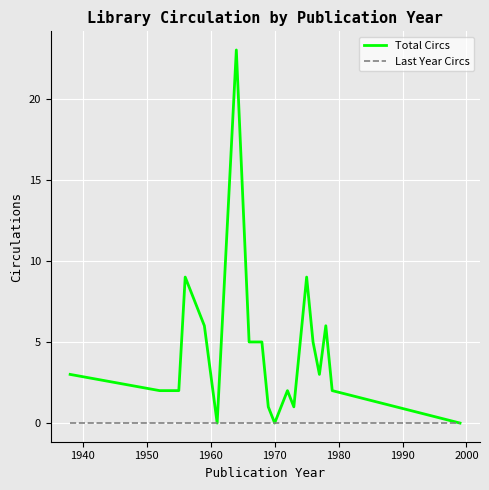

List the series in order of their overall mean, highest first.

Total Circs, Last Year Circs